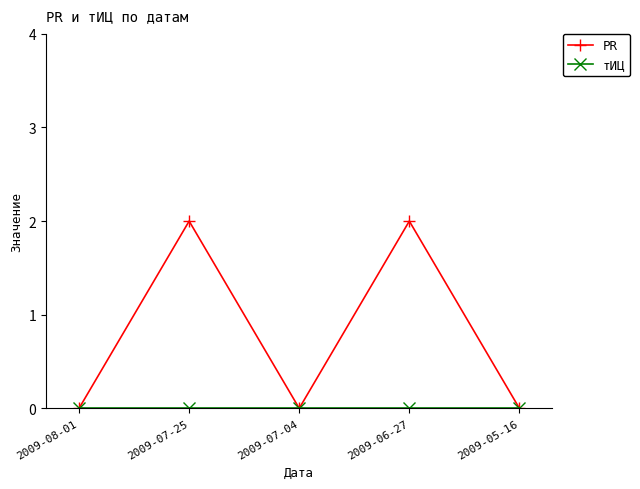

How many distinct data groups are displayed?

2